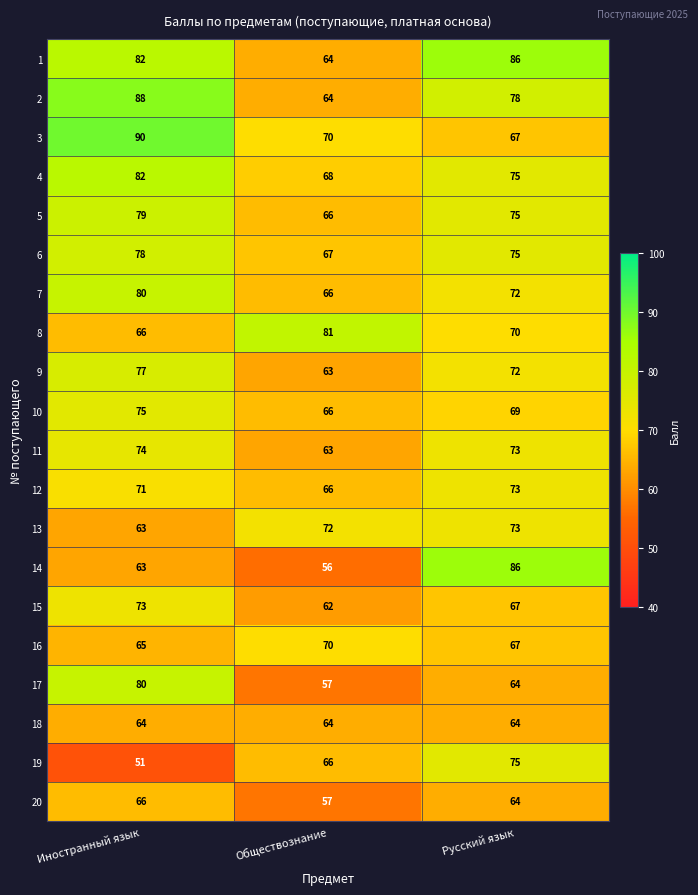

At which label does 7 reach its peak?

Иностранный язык